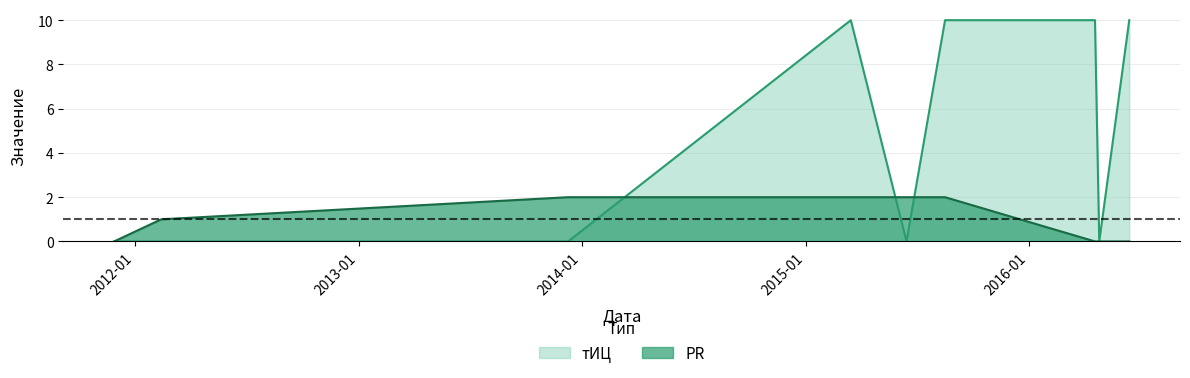

What is the label of the 4th point from the right?

2015-08-17